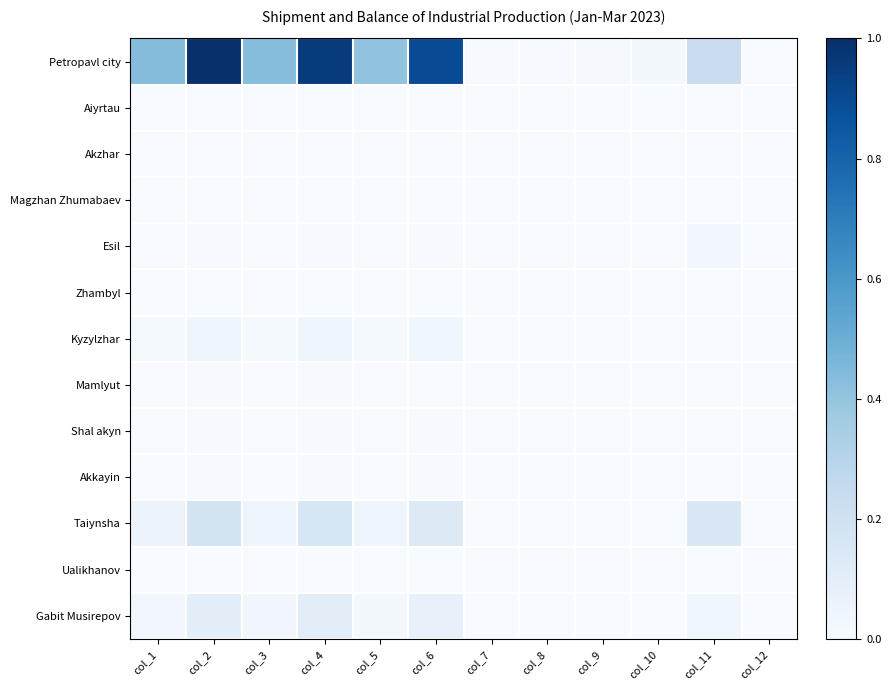

Rank the series by their maximum value, from highest to lowest.

Petropavl city, Taiynsha, Gabit Musirepov, Kyzylzhar, Esil, Shal akyn, Akkayin, Mamlyut, Aiyrtau, Akzhar, Magzhan Zhumabaev, Ualikhanov, Zhambyl